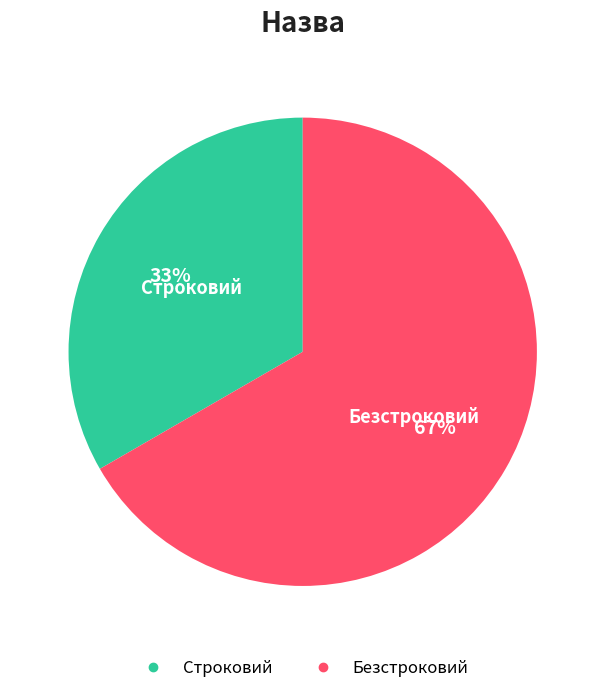

Do Безстроковий and Строковий together represent more than half of the pie?

Yes